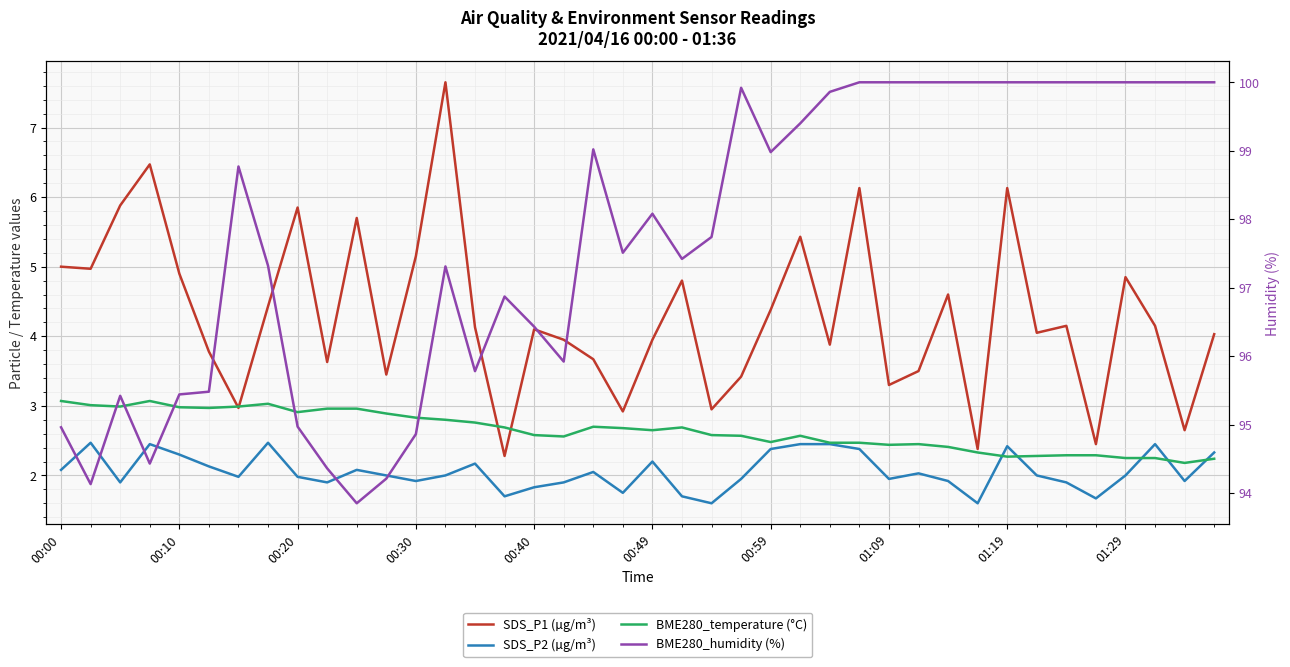

Which series has the largest range (max minus min)?

BME280_humidity (%)